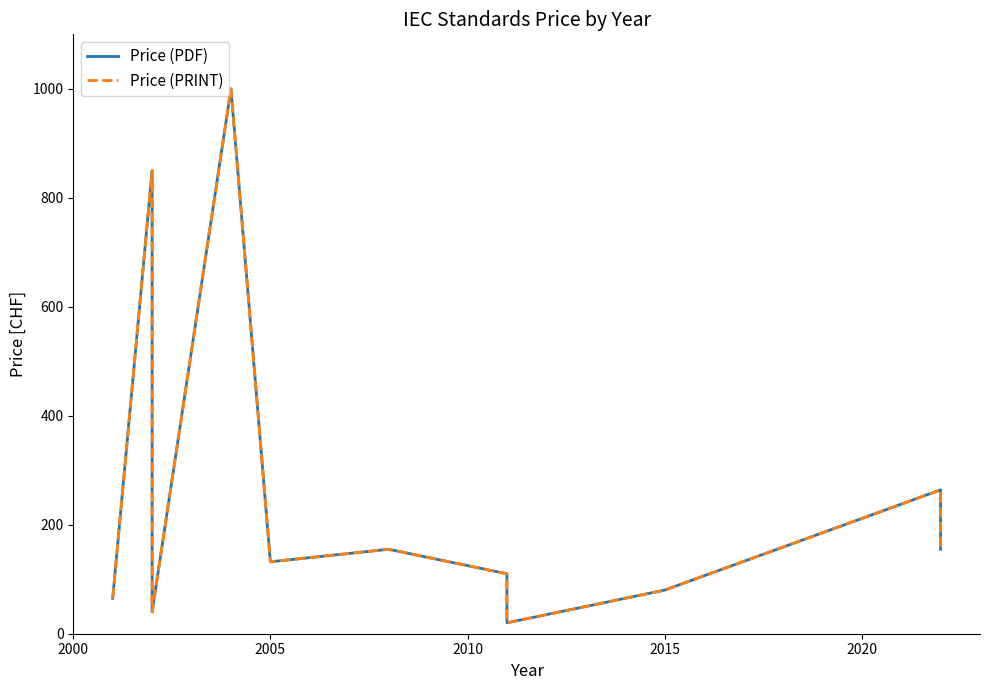

Reading right to left, what are all the values shown in this chart?

Price (PDF): 155	264	80	80	20	110	155	132	1000	40	850	65
Price (PRINT): 155	264	80	80	20	110	155	132	1000	40	850	65